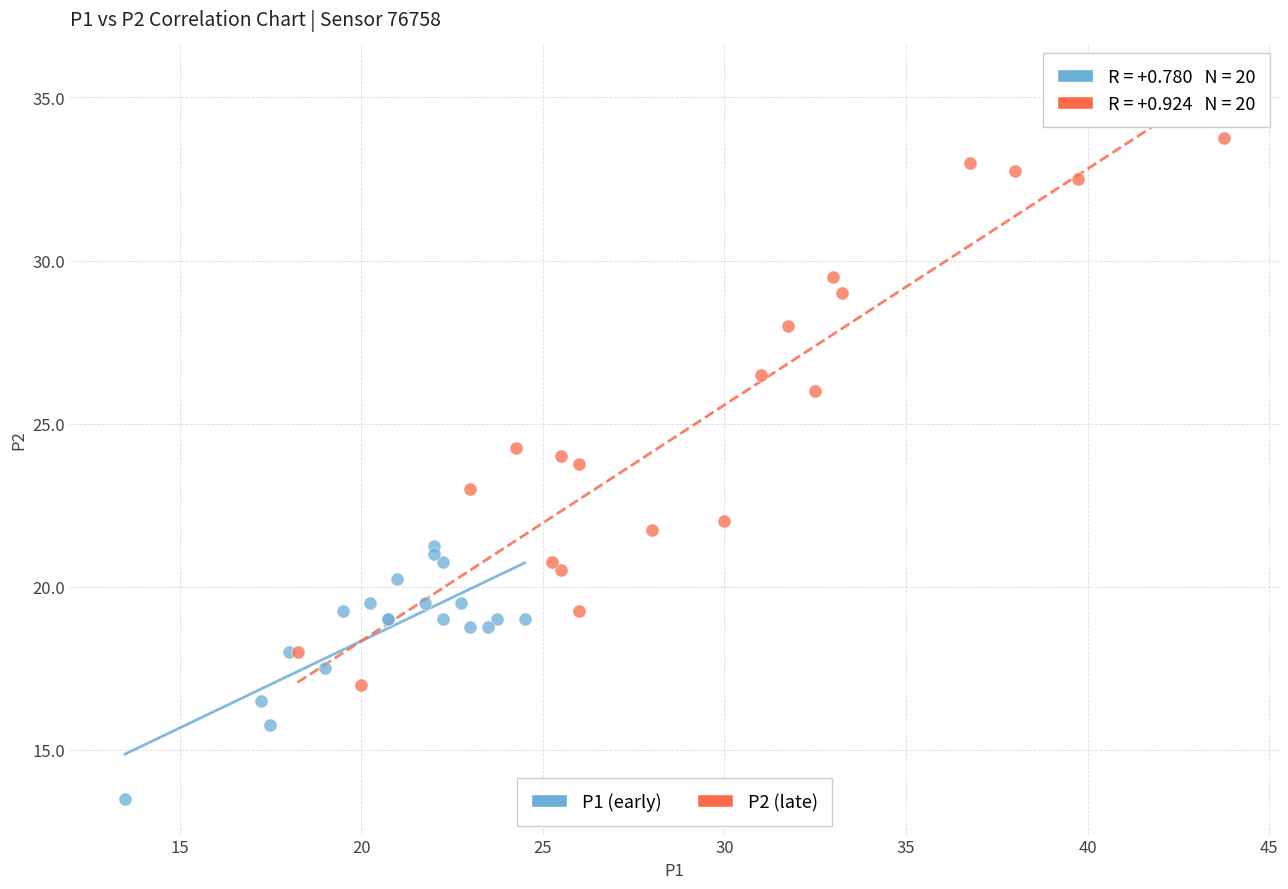

Which series contains the highest Y value?

P2 (late)